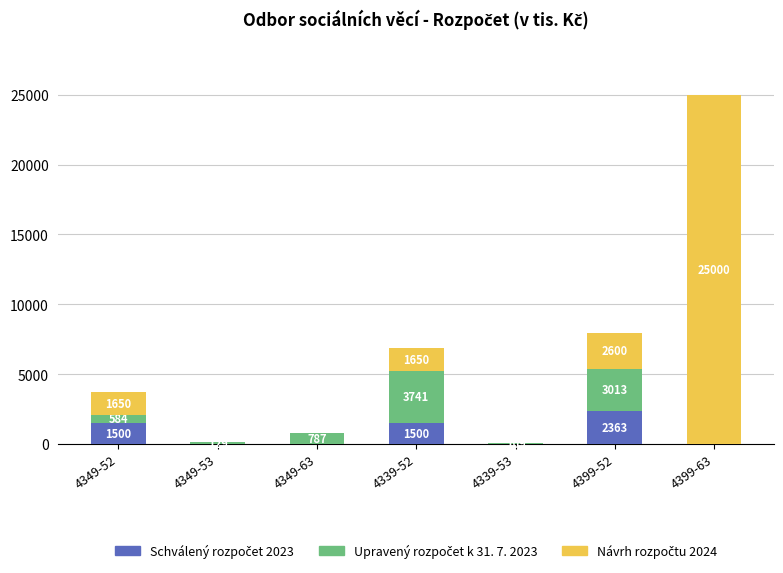

At which category is the sum across all series the highest?

4399-63